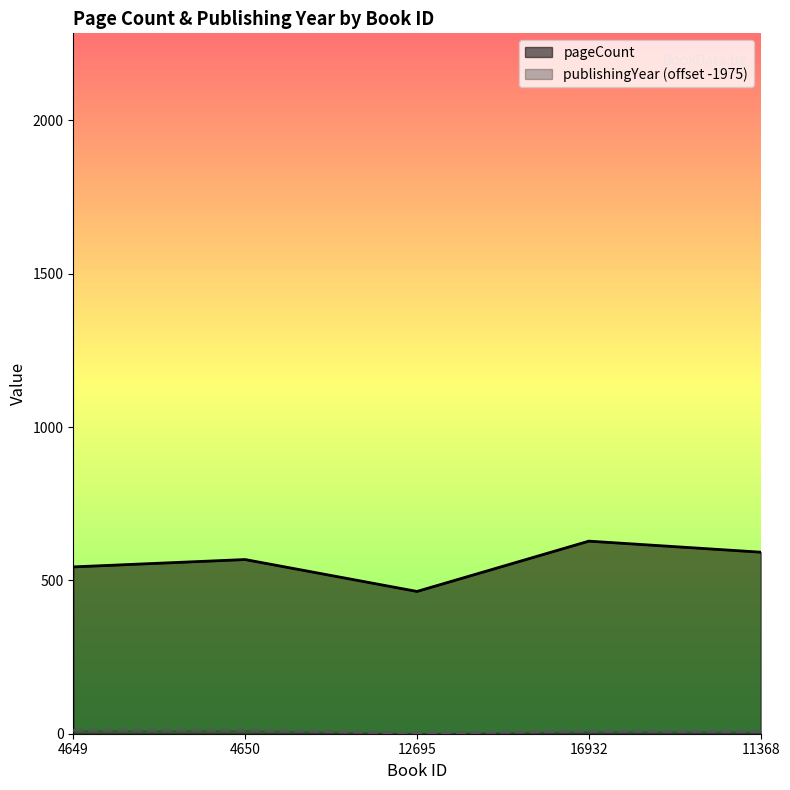

Rank the series by their maximum value, from lowest to highest.

publishingYear, pageCount